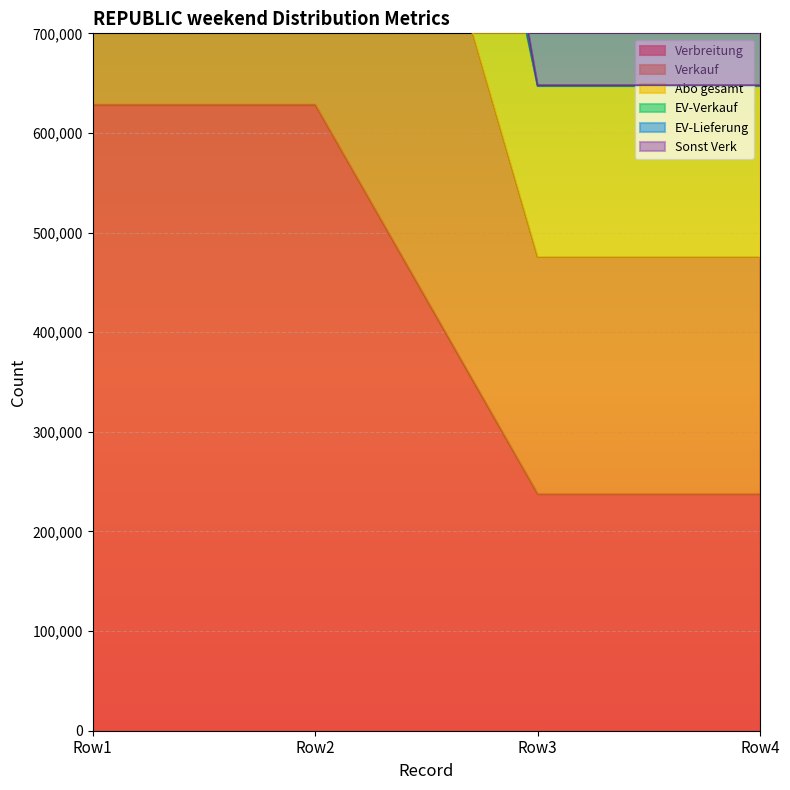

The value of Verbreitung at Row1 is 628426. True or false?

True